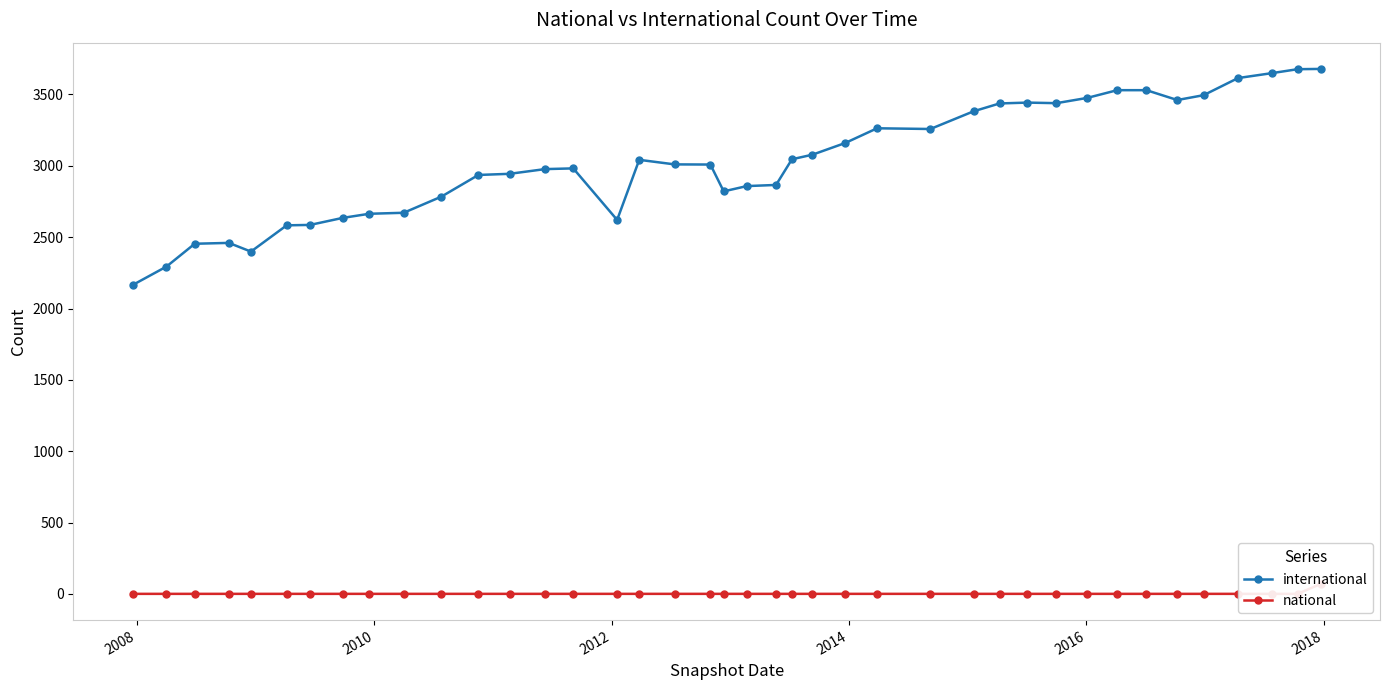

True or false: international has more than 2 points higher than both neighbors.

True